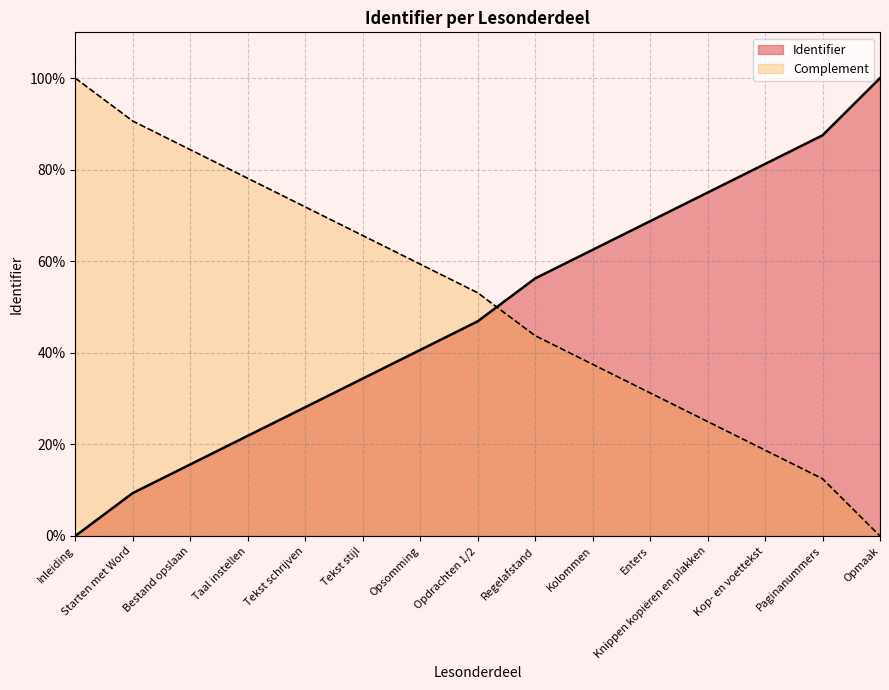

What is the label of the 1st point from the right?

Opmaak